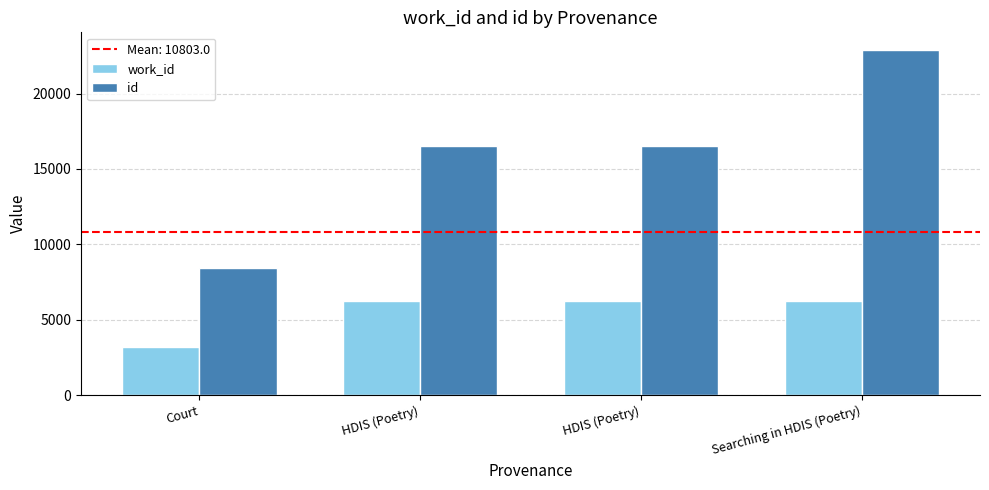

List the series in order of their peak value, highest first.

id, work_id